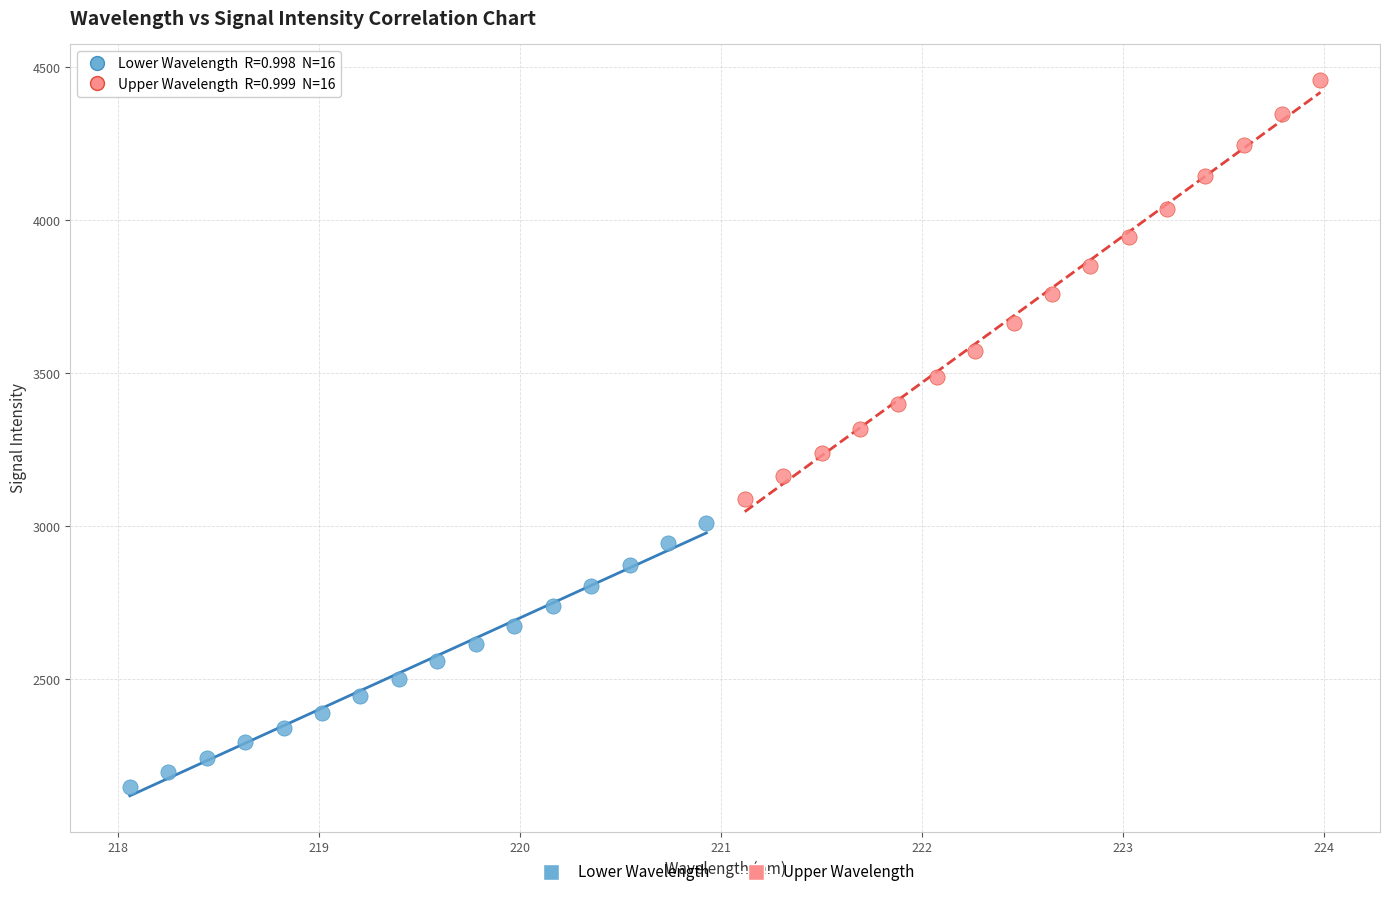

What are all the series names shown in the legend?

Lower Wavelength, Upper Wavelength